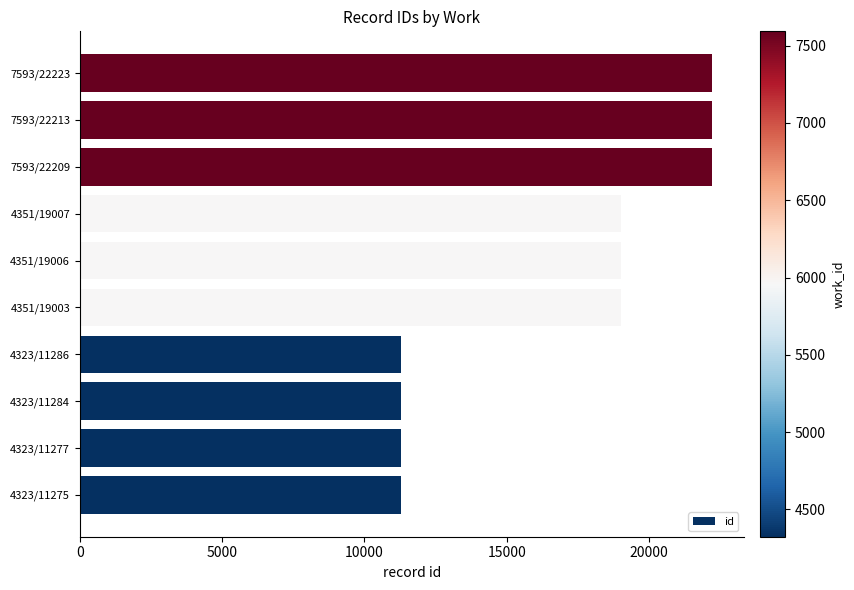

The chart shows a value of 3654 at 4323/11284. True or false?

False